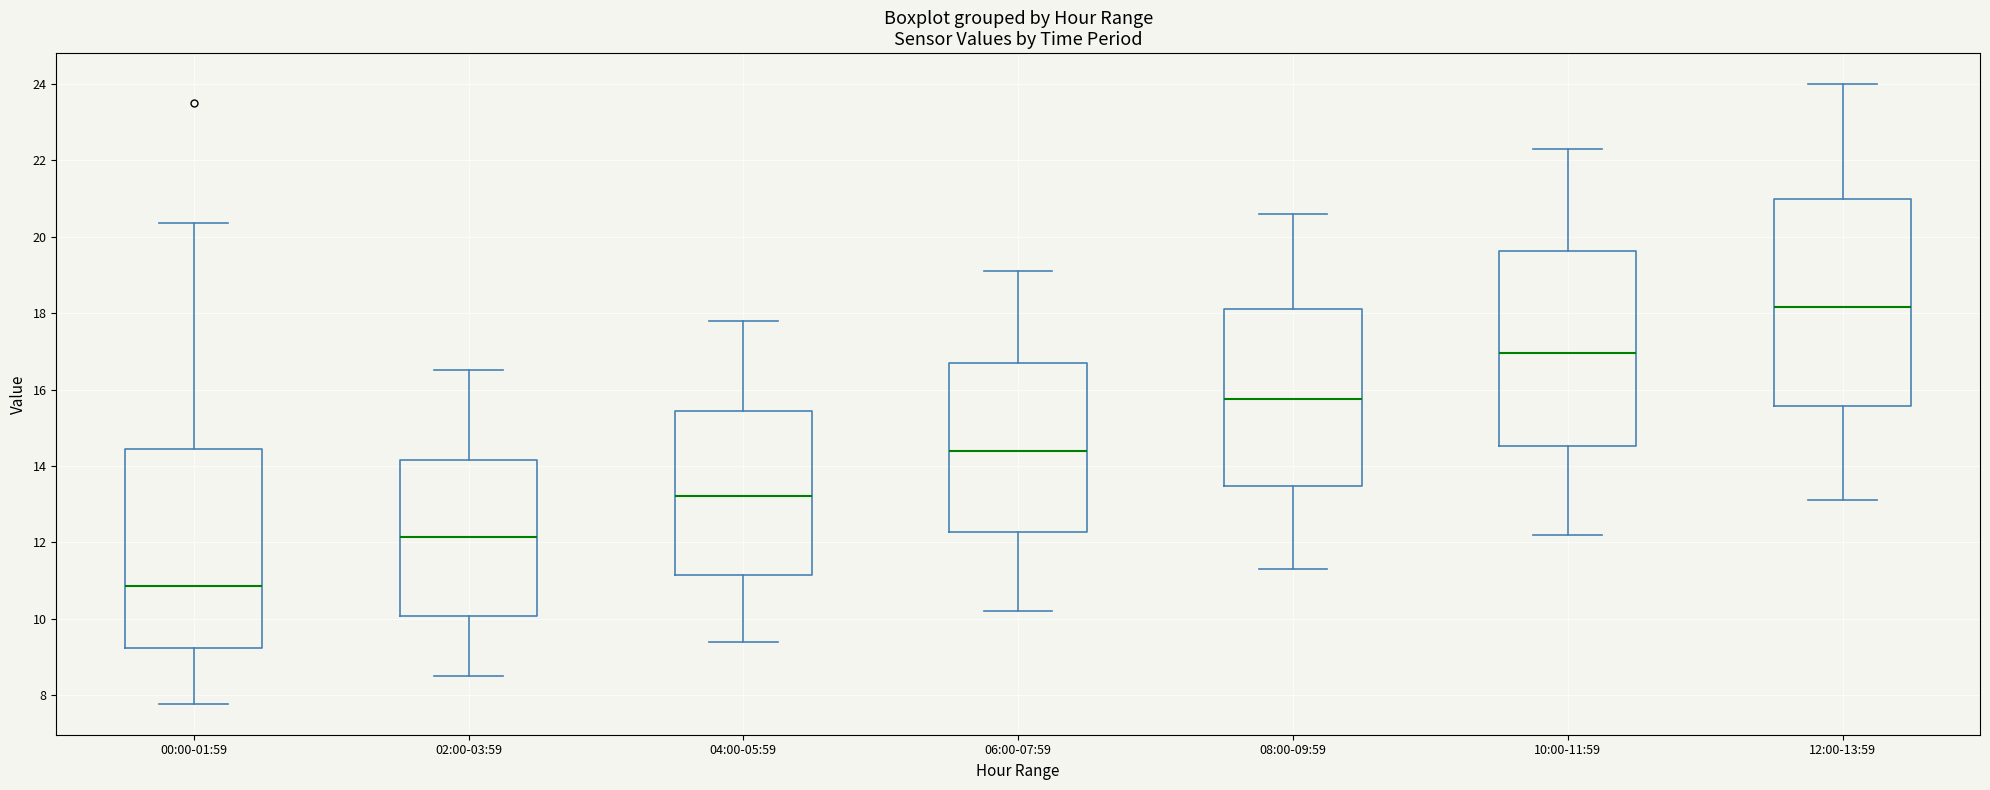

Where does the median line of the box for 08:00-09:59 sit on the y-axis? The values are not printed on the chart, so give them approximately, as read against the axis.

15.8